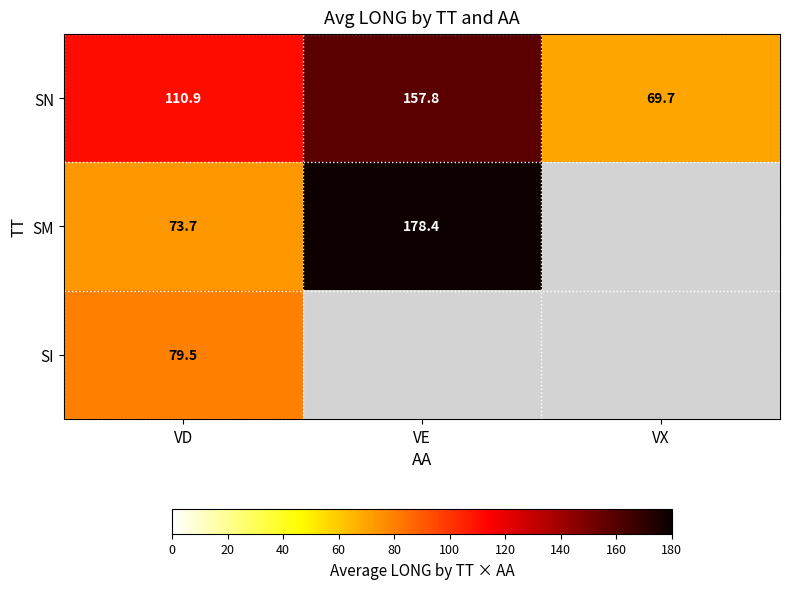

Is the value of SN at VE greater than the value of SM at VE?

No